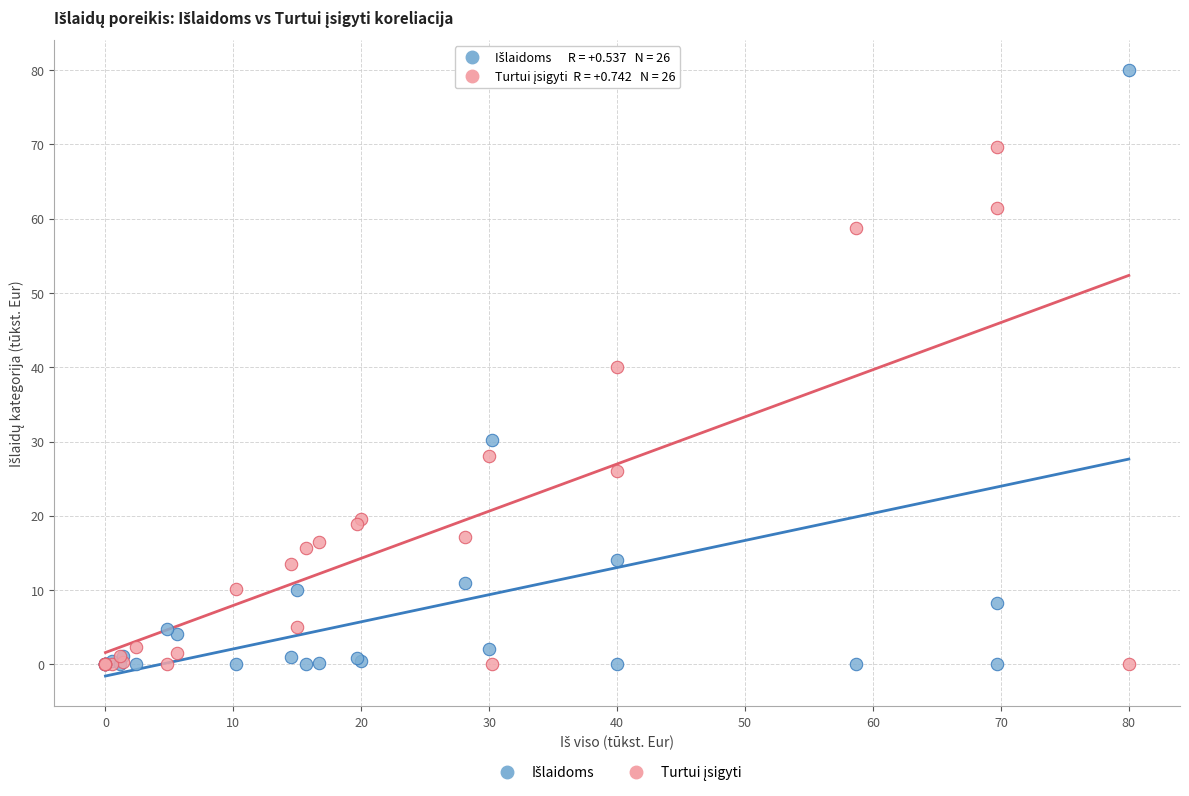

What is the X range (max minus min) for the scatter plot?

80.0